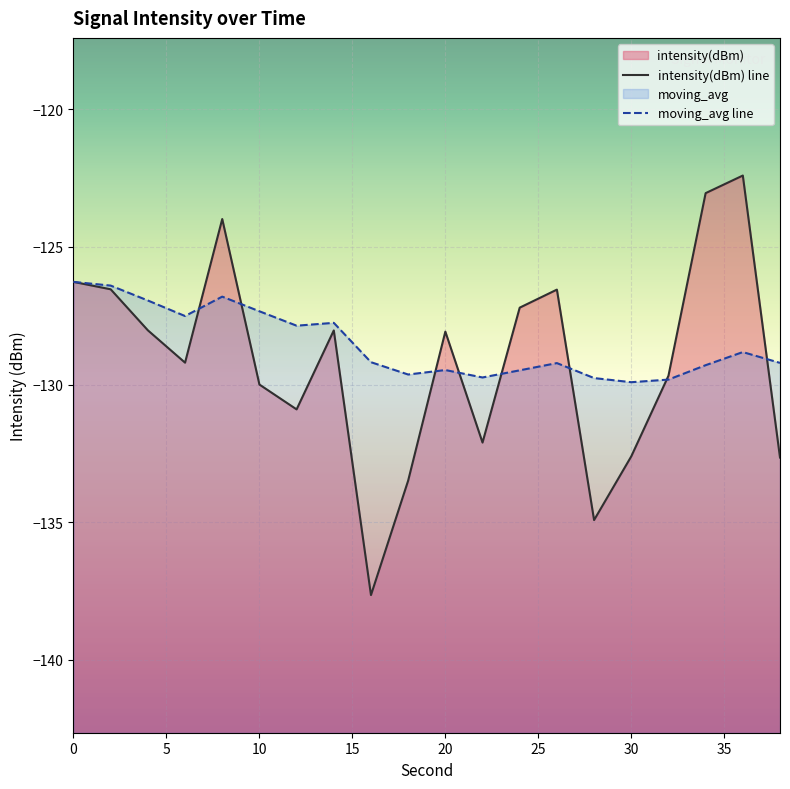

Between 40 and 13, which series saw the biggest shift?

intensity(dBm) line